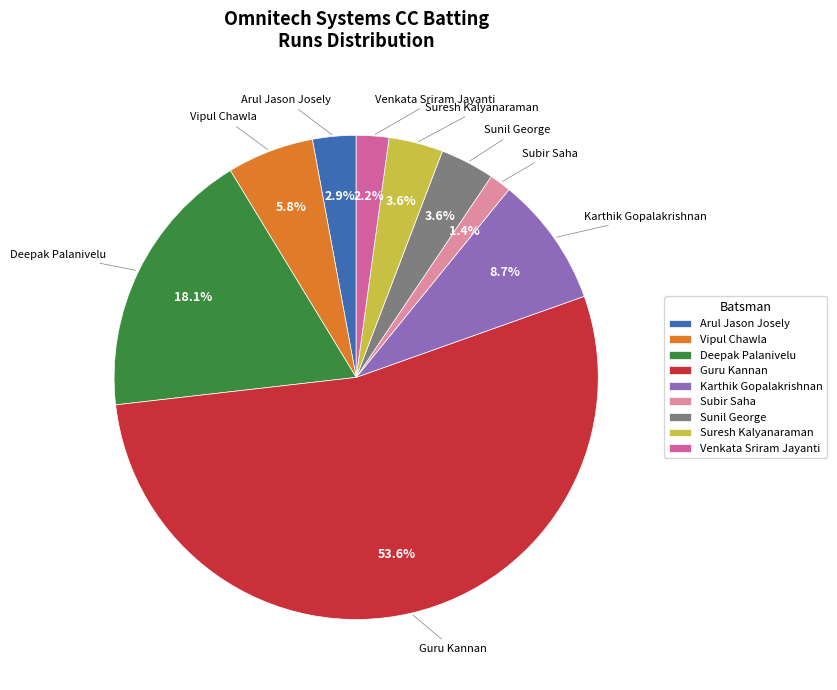

To the nearest percent, what is the difference between the largest and smallest slice percentages?

52%